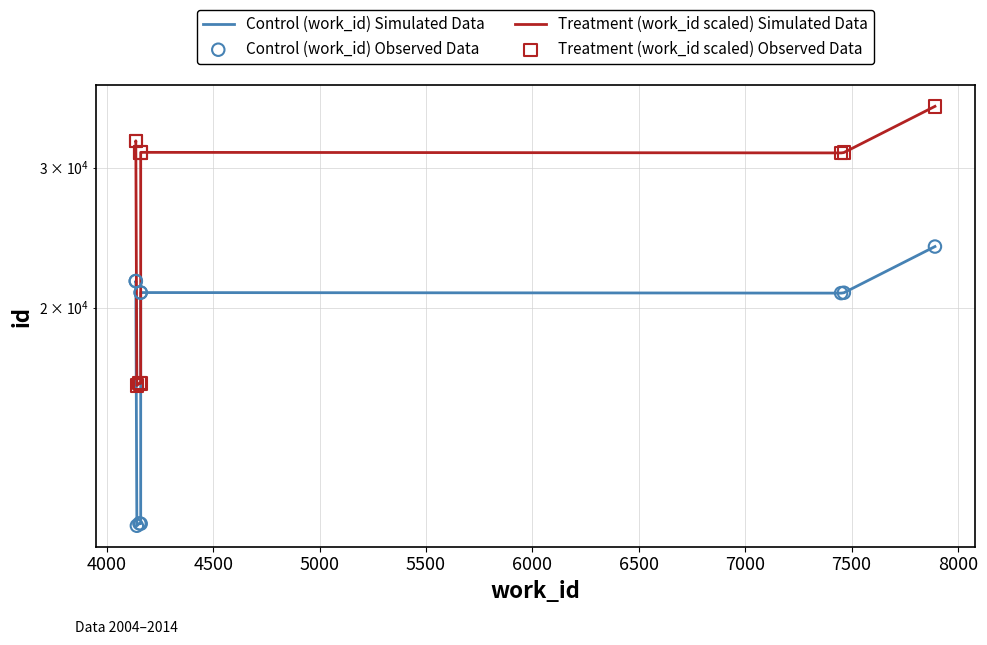

What are all the series names shown in the legend?

Control (work_id) Simulated Data, Treatment (work_id scaled) Simulated Data, Control (work_id) Observed Data, Treatment (work_id scaled) Observed Data